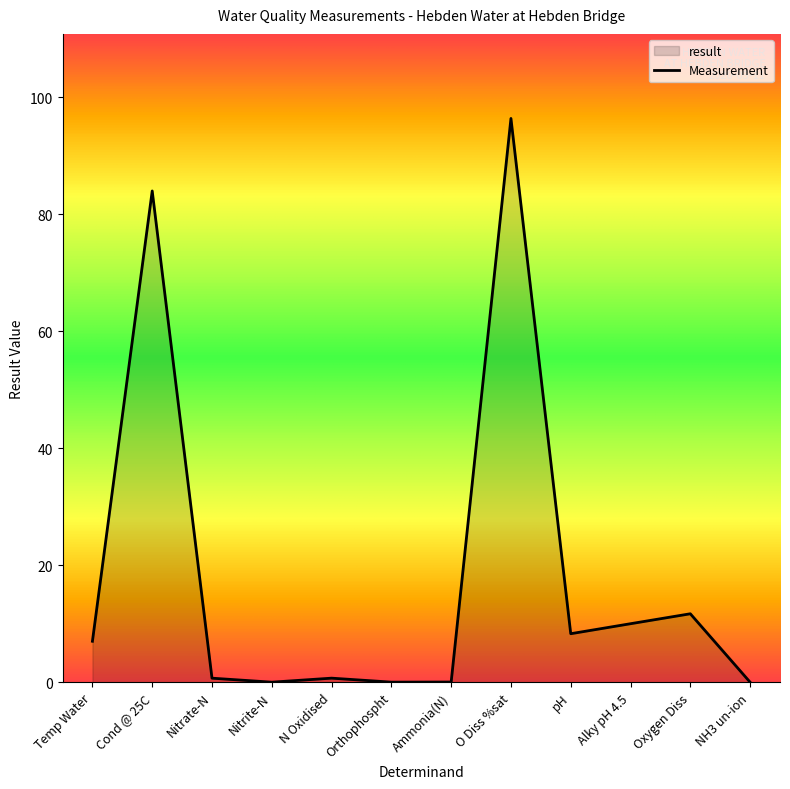

Does the chart display data point markers on the line(s)?

No